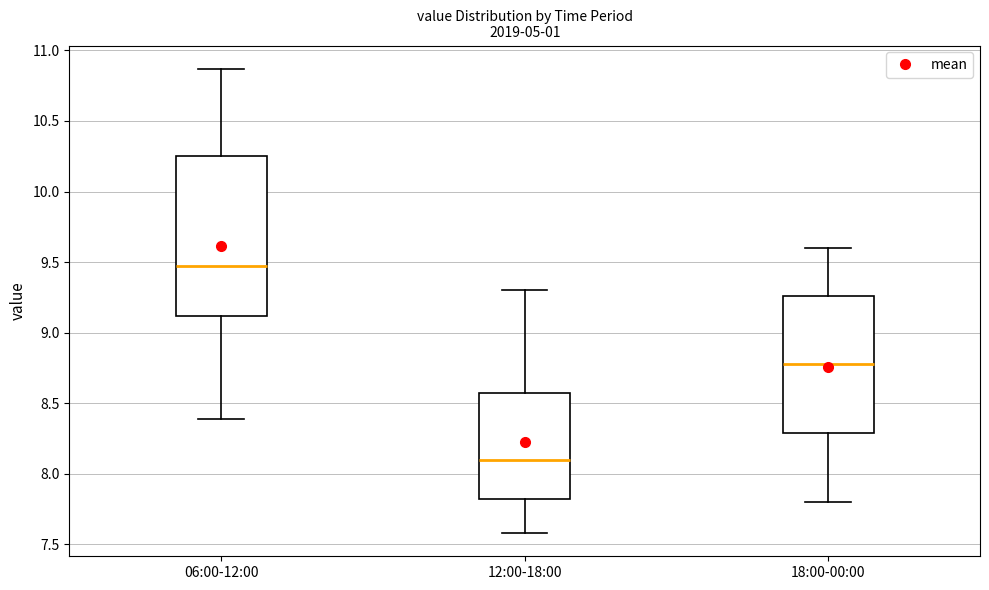

Where does the median line of the box for 12:00-18:00 sit on the y-axis? The values are not printed on the chart, so give them approximately, as read against the axis.

8.10